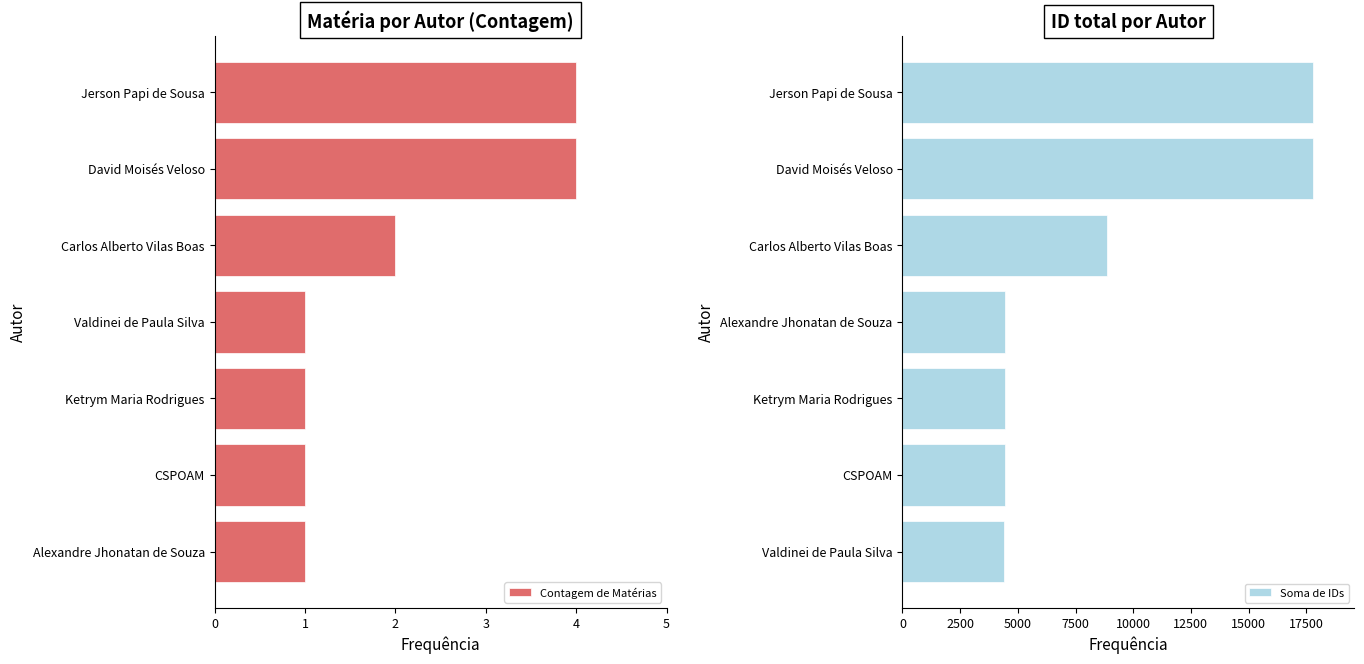

The value of Contagem de Matérias at CSPOAM is 1. True or false?

True